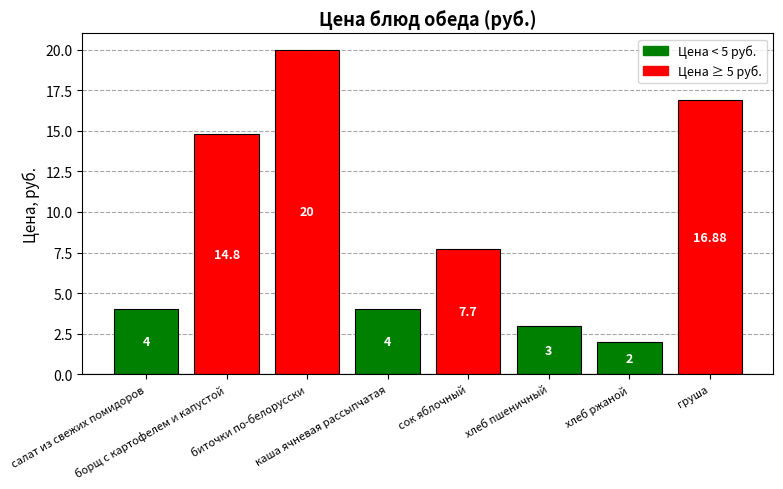

Reading left to right, list all the values displayed in this chart.

4.0	14.8	20.0	4.0	7.7	3.0	2.0	16.9